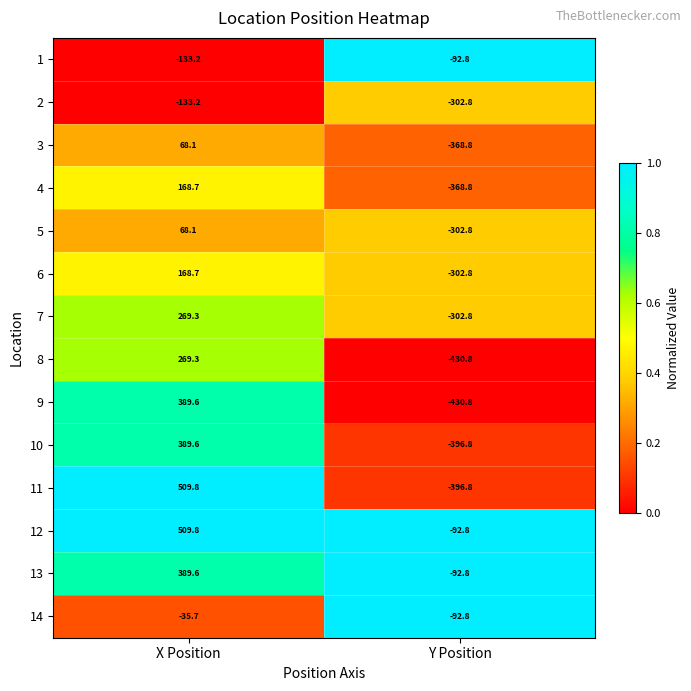

At which label does 9 reach its peak?

X Position